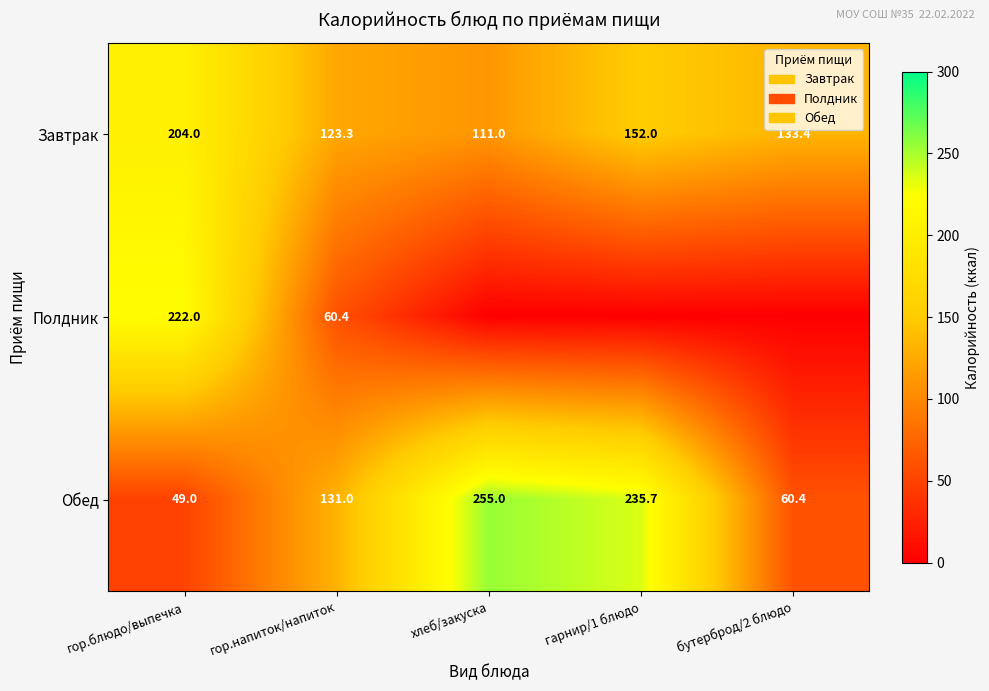

Where is Завтрак nearest to the value 157?

гарнир/1 блюдо